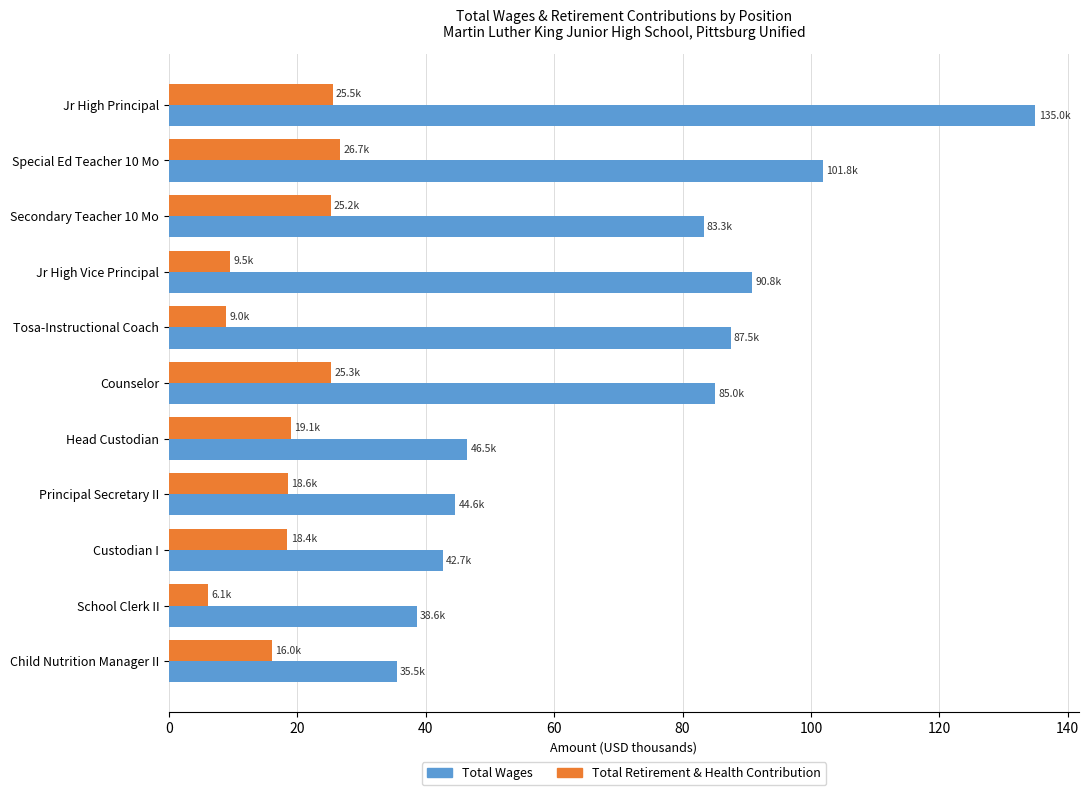

List the series in order of their peak value, lowest first.

Total Retirement & Health Contribution, Total Wages